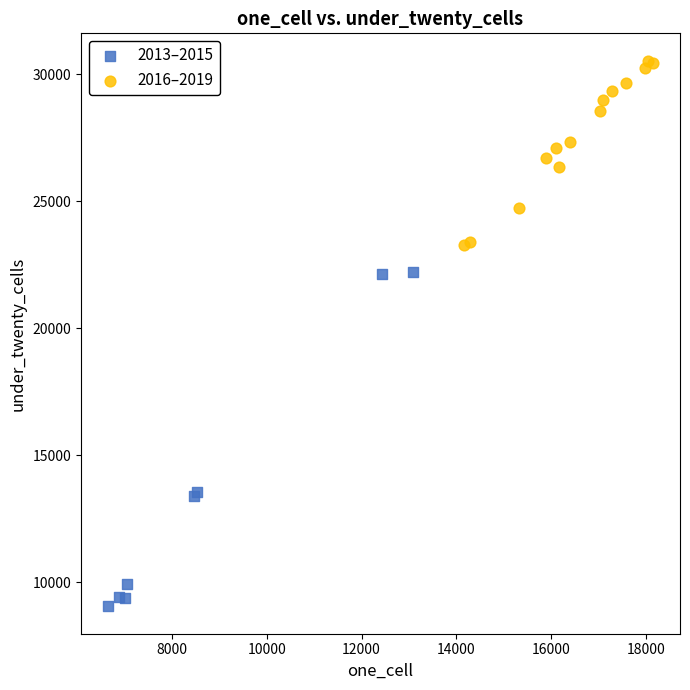

Which series contains the highest Y value?

2016–2019